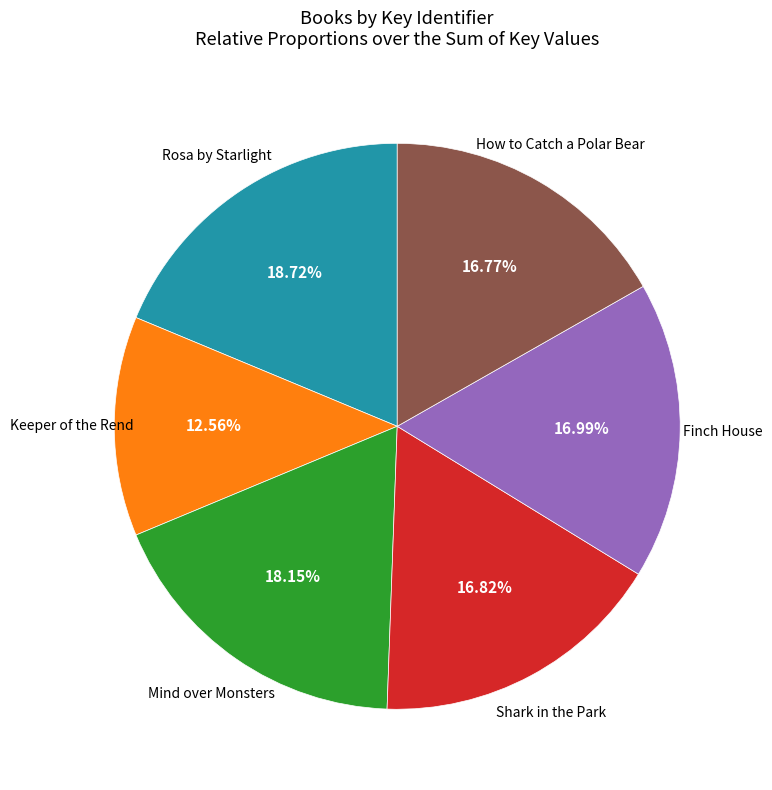

Does any single category account for the majority?

No